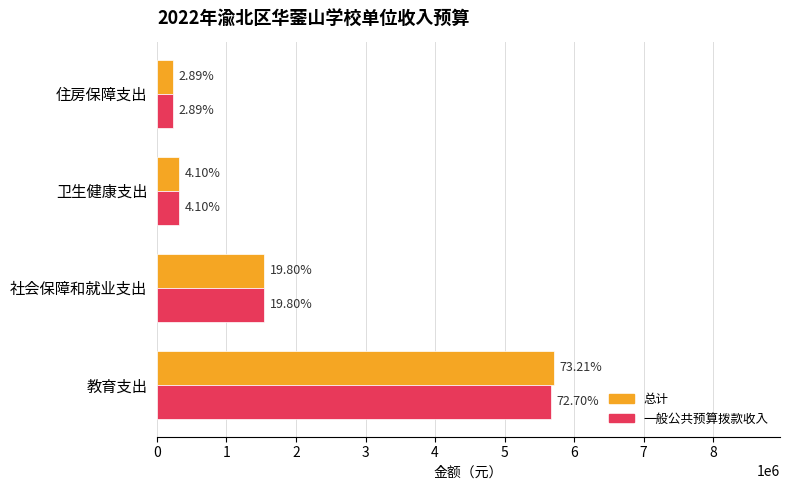

What are all the series names shown in the legend?

总计, 一般公共预算拨款收入